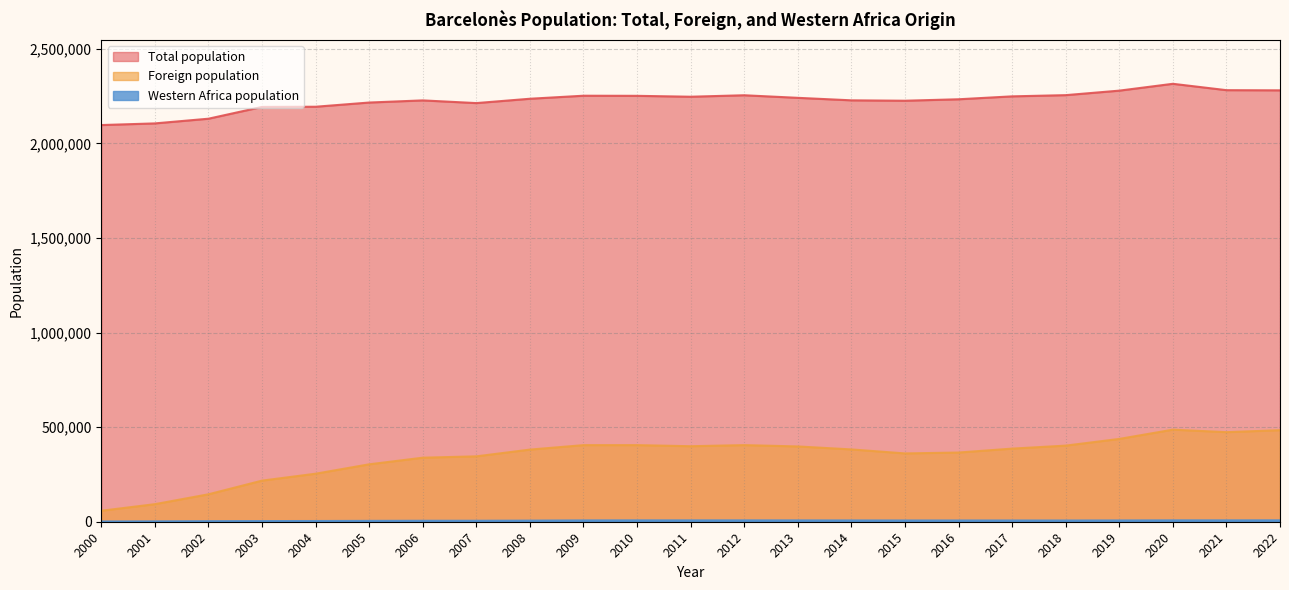

True or false: Western Africa population and Foreign population intersect in this chart.

False